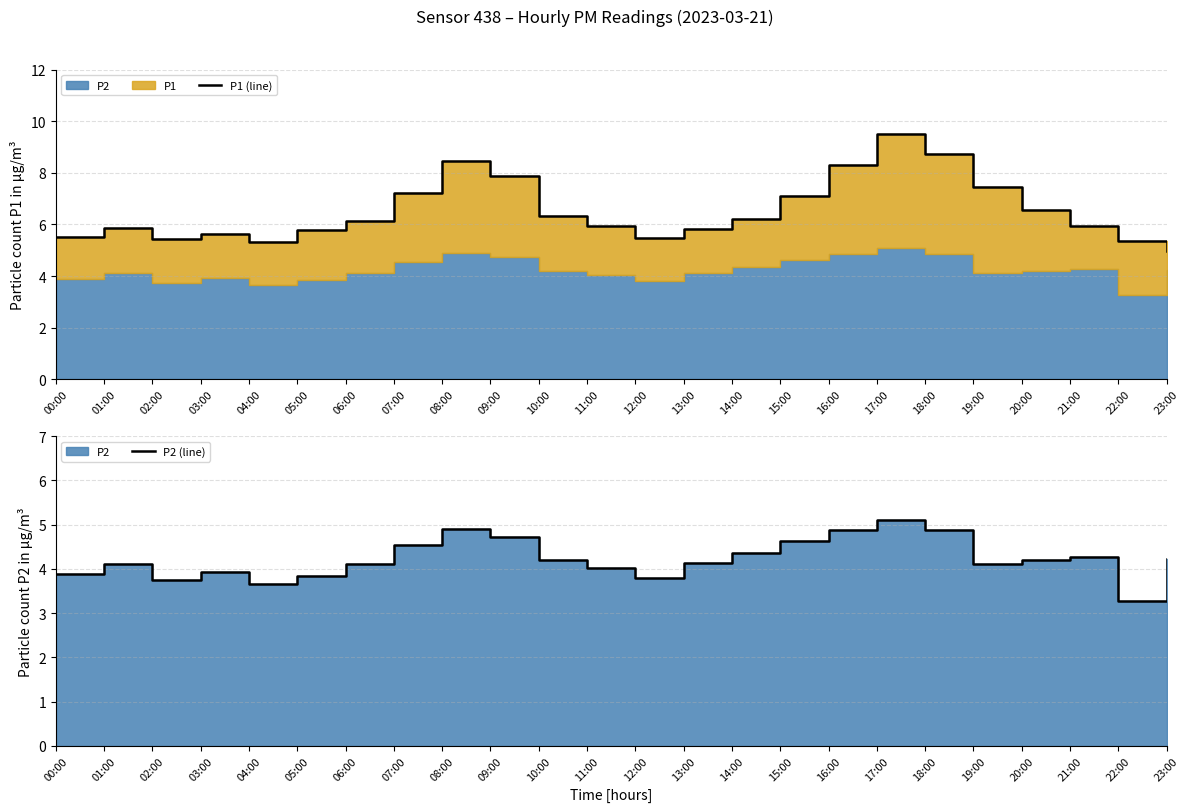

What is the value of the P1 (line) point at the 14th from the left?

5.8